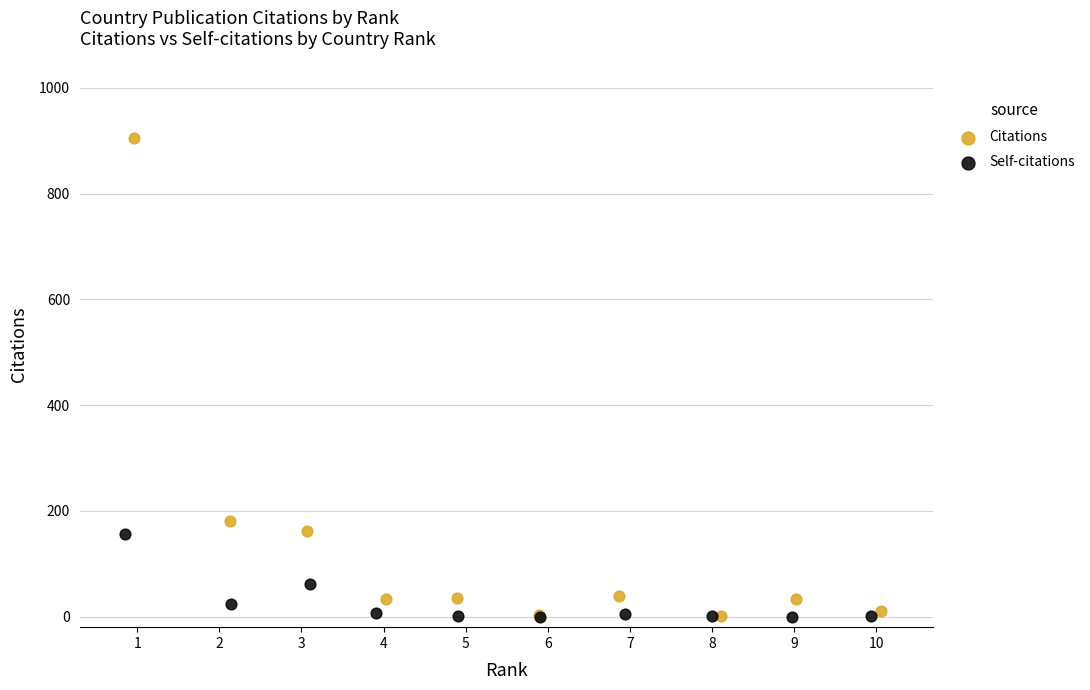

What are all the series names shown in the legend?

Citations, Self-citations